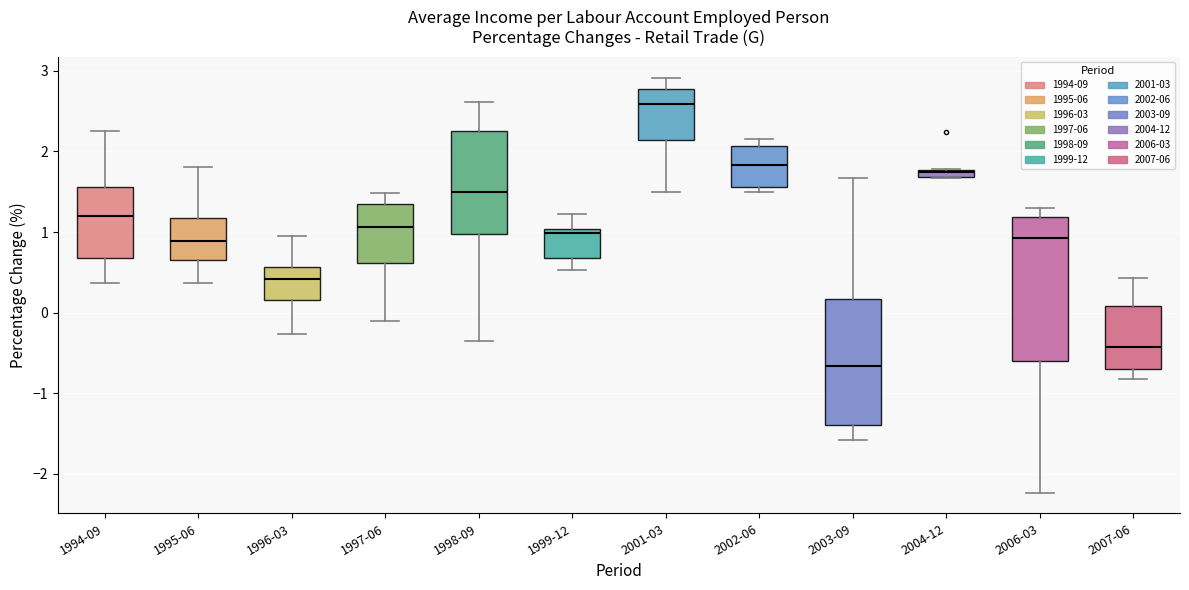

Where is the upper edge of the box for 1998-09 on the y-axis? The values are not printed on the chart, so give them approximately, as read against the axis.

2.3